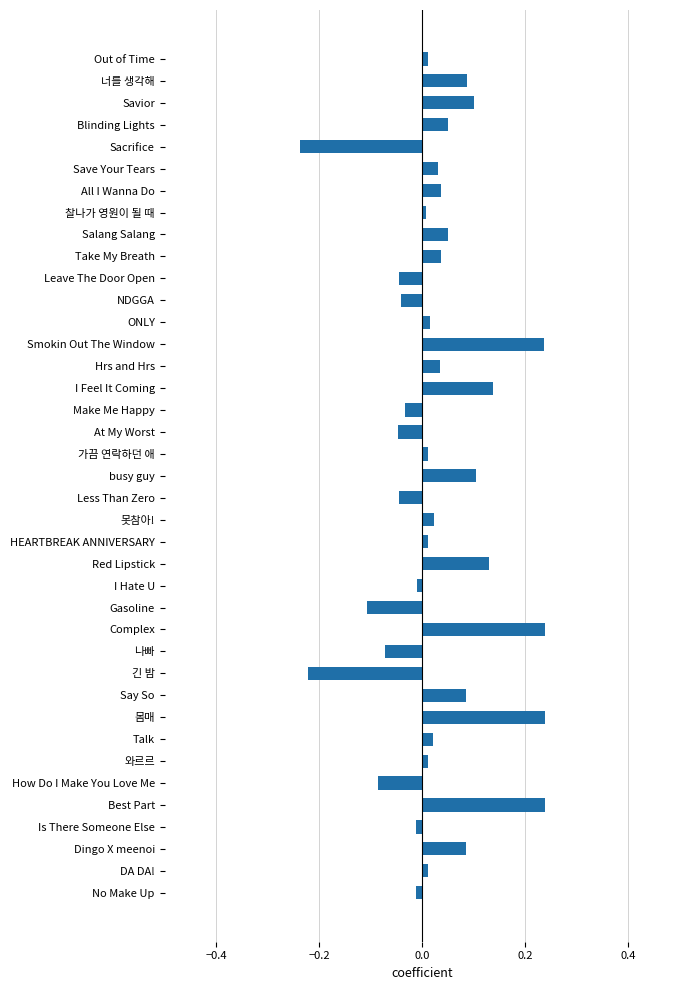

True or false: the data shows 0.0 at Hrs and Hrs.

True